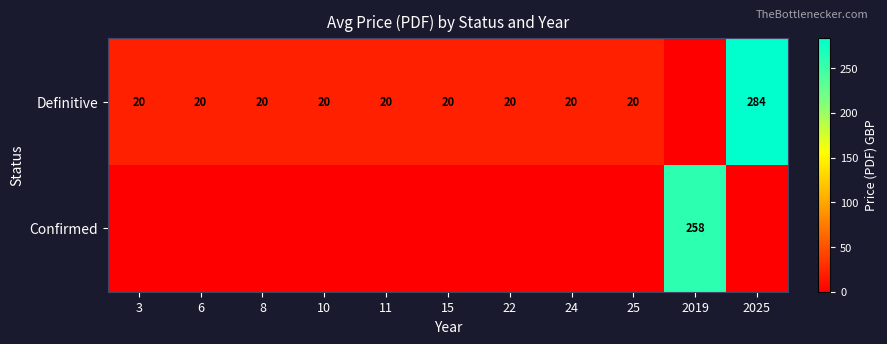

The value of Definitive at 6 is 4.4. True or false?

False